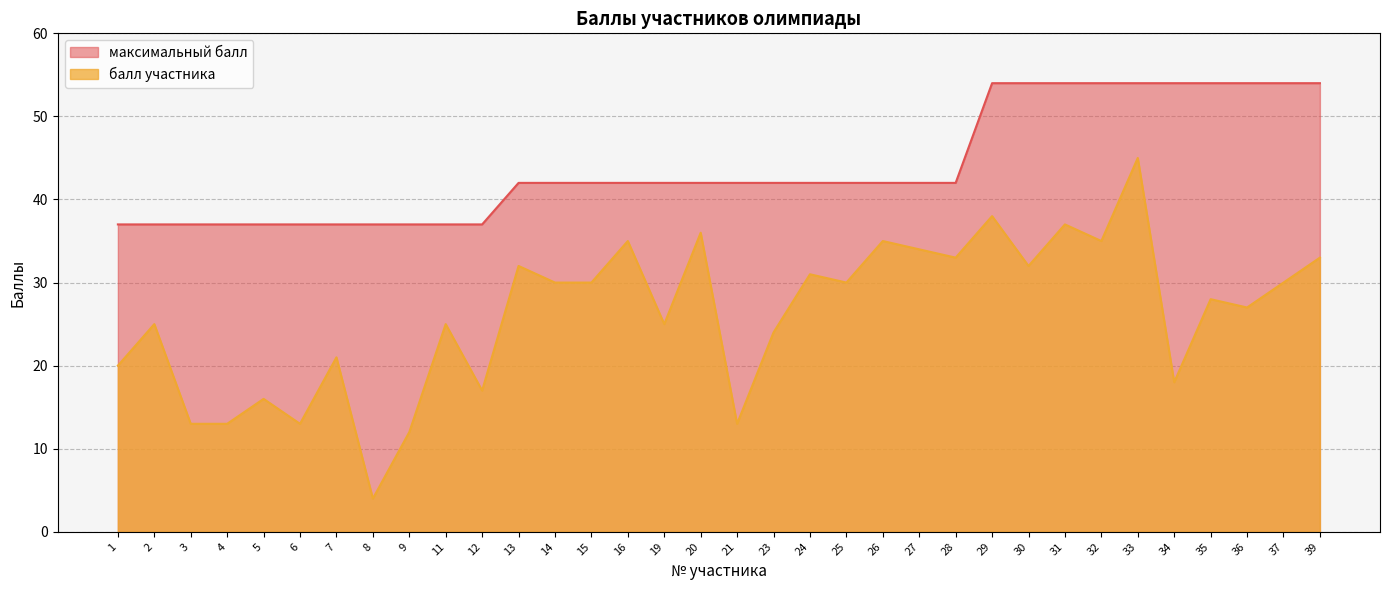

What is the difference between the максимальный балл values at 12 and 20?

5